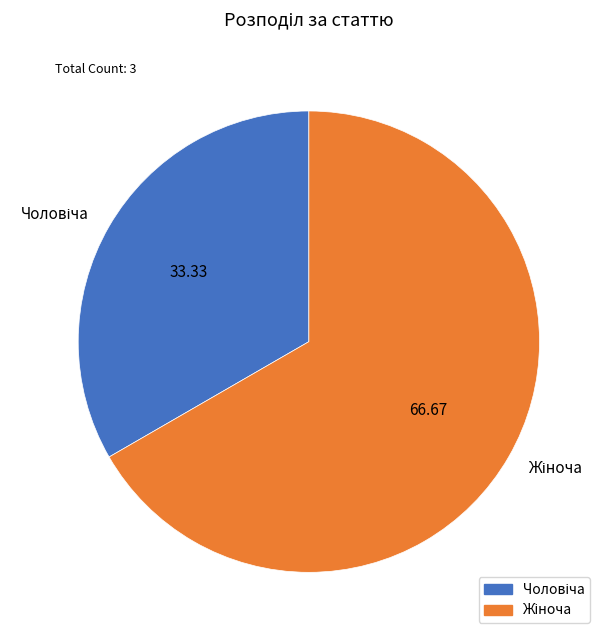

Is there a majority slice in this chart?

Yes